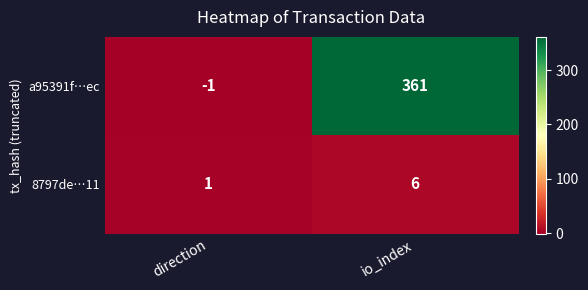

What is the average value of the a95391f…ec series?

180